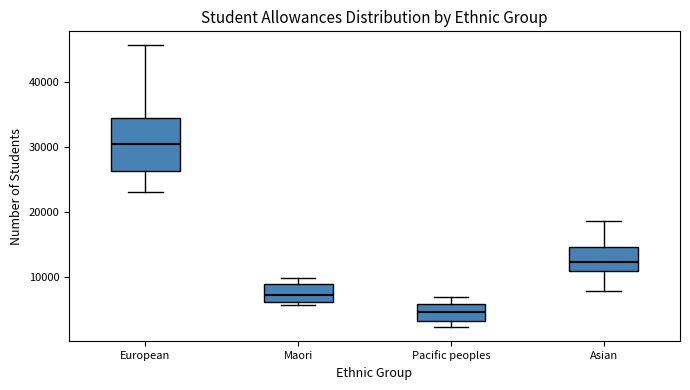

Reading left to right, read every box against the y-axis: the position of its median line, the range the box covers, and the ends of its whiskers. The values are not printed on the chart, so give them approximately, as read against the axis.

European: median 30000, box 26000 to 34000, whiskers 23000 to 46000
Maori: median 7000, box 6000 to 9000, whiskers 6000 (just below the box's lower edge) to 10000
Pacific peoples: median 5000, box 3000 to 6000, whiskers 2000 to 7000
Asian: median 12000, box 11000 to 15000, whiskers 8000 to 19000